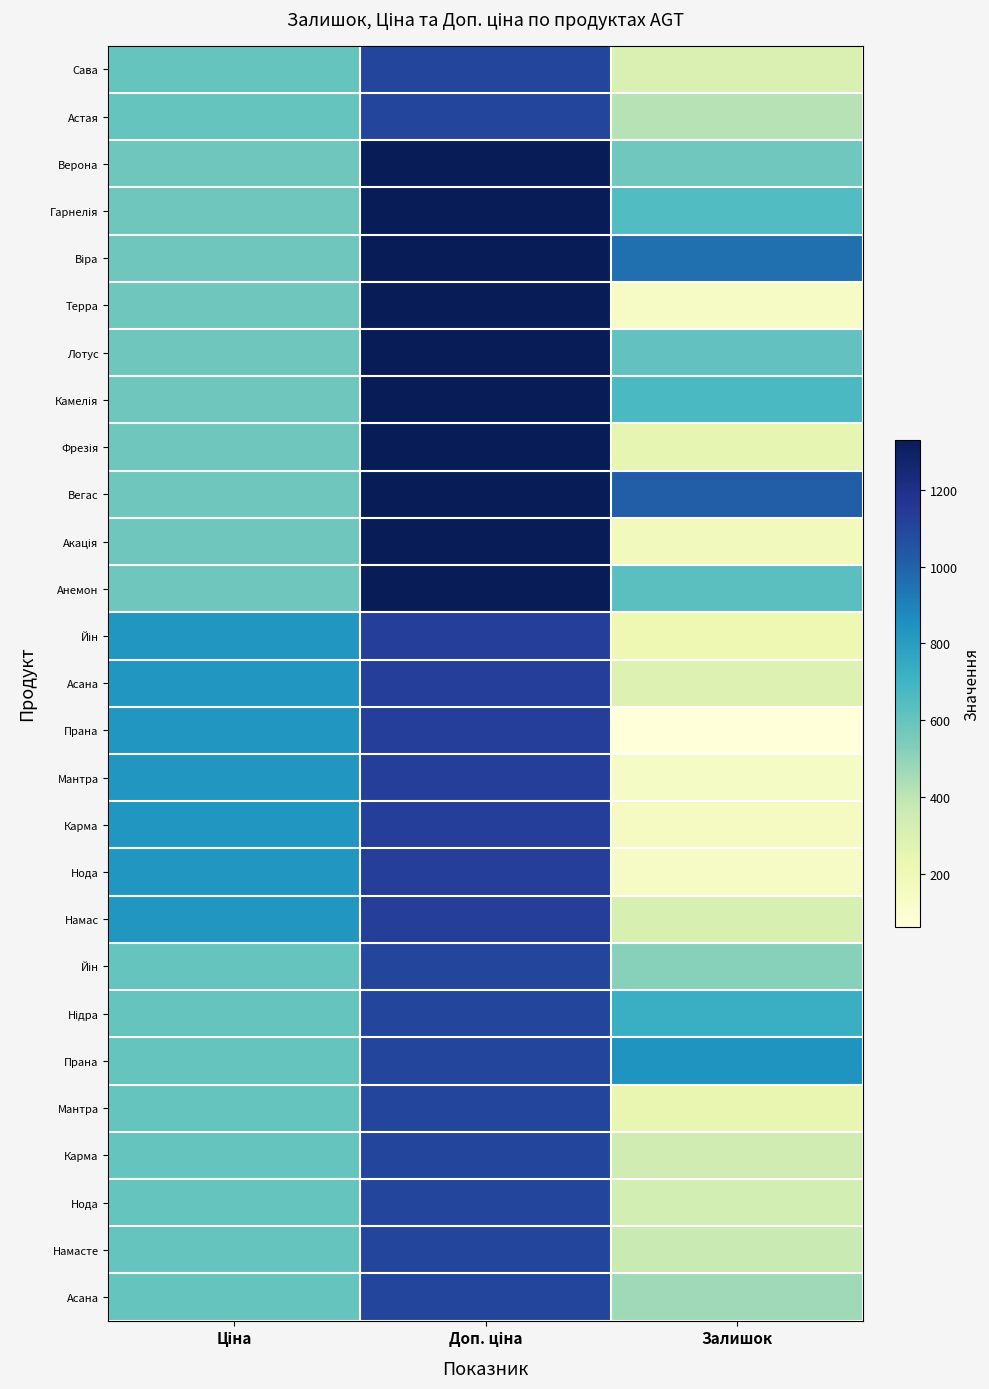

What is the total value across all series at Доп. ціна?

32198.6